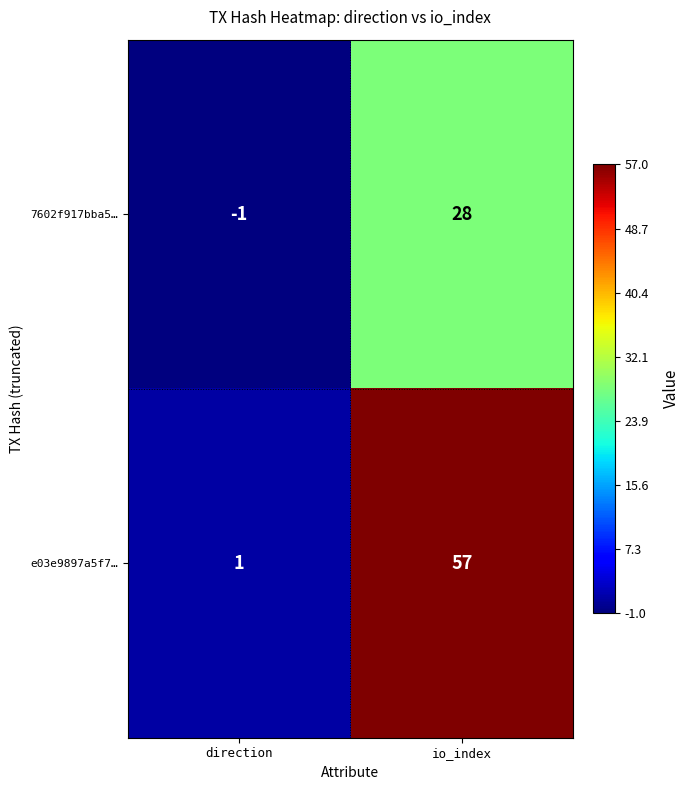

At which category is the sum across all series the highest?

io_index